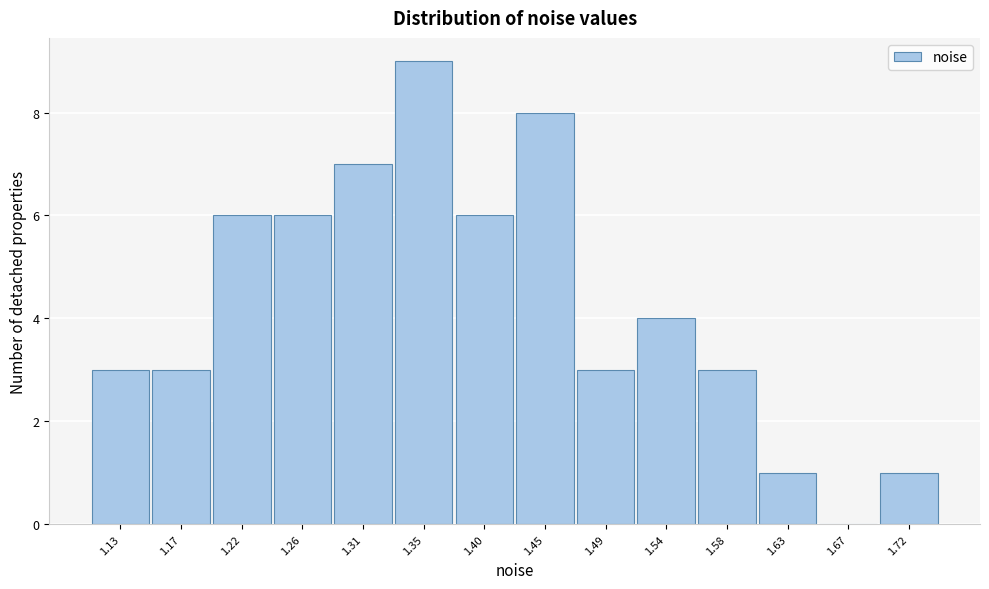

Reading right to left, transcribe all the data shown in this chart.

1.72=1	1.67=0	1.63=1	1.58=3	1.54=4	1.49=3	1.45=8	1.40=6	1.35=9	1.31=7	1.26=6	1.22=6	1.17=3	1.13=3